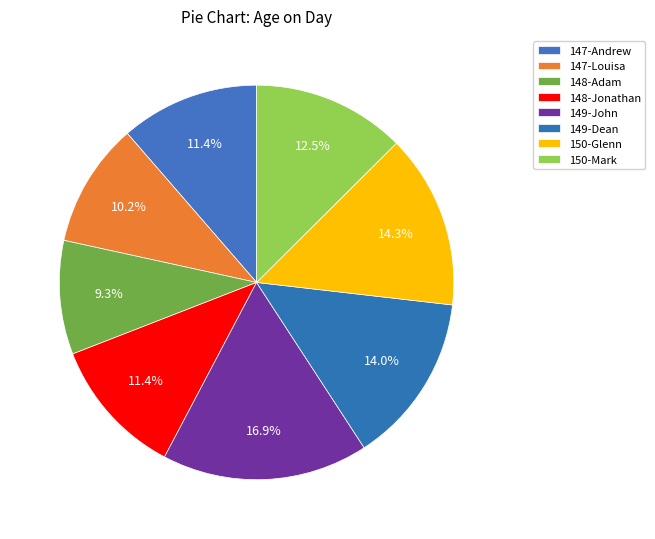

Rank the categories by value from highest to lowest.

149-John, 150-Glenn, 149-Dean, 150-Mark, 147-Andrew, 148-Jonathan, 147-Louisa, 148-Adam